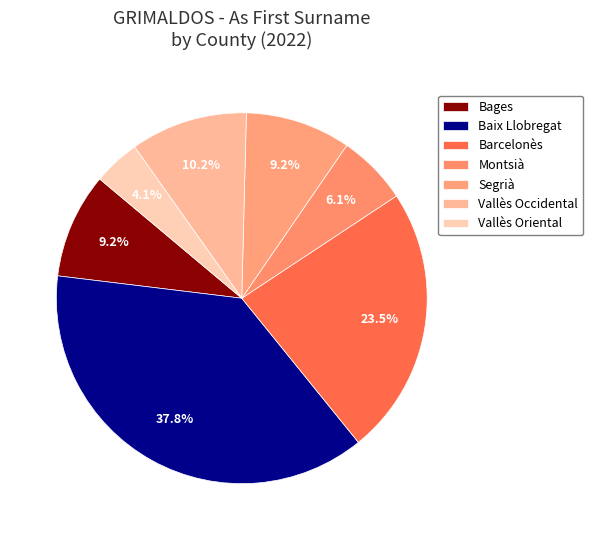

True or false: Segrià accounts for 9% of the total.

True